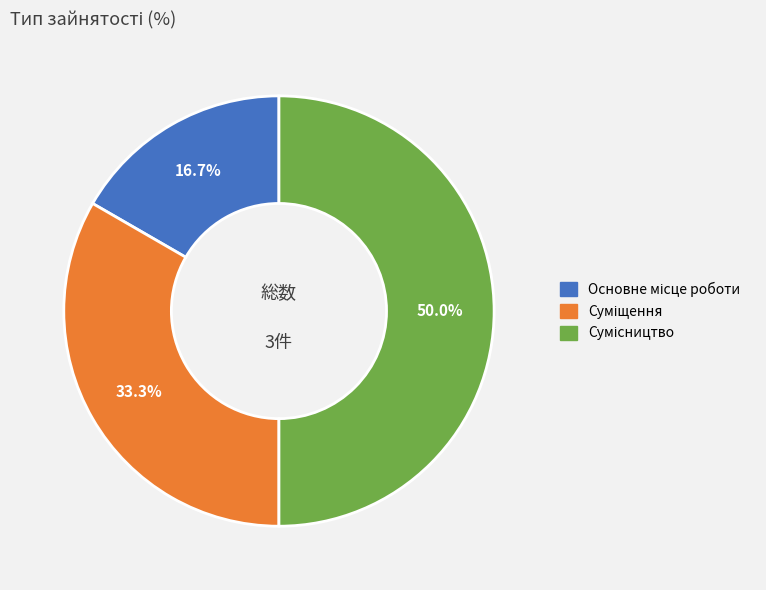

How many segments does this pie chart have?

3